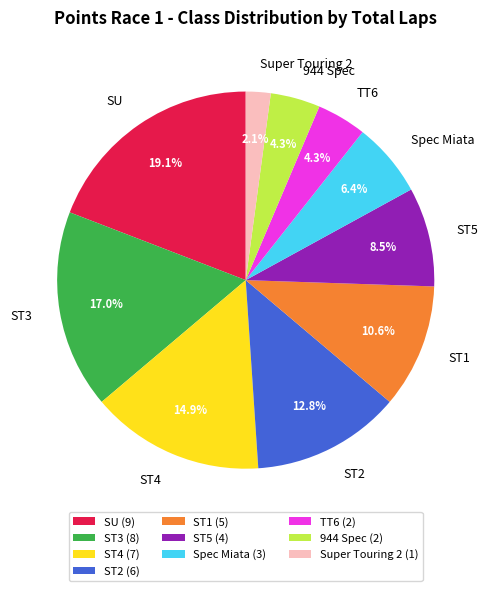

What percentage is the 944 Spec slice, to the nearest percent?

4%